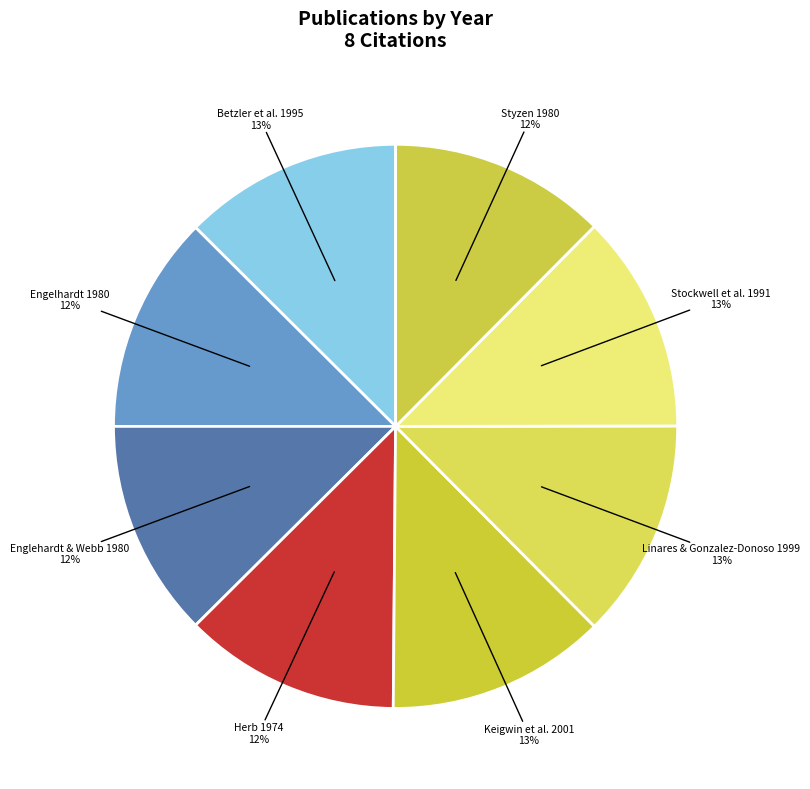

How many slices are in this pie chart?

8